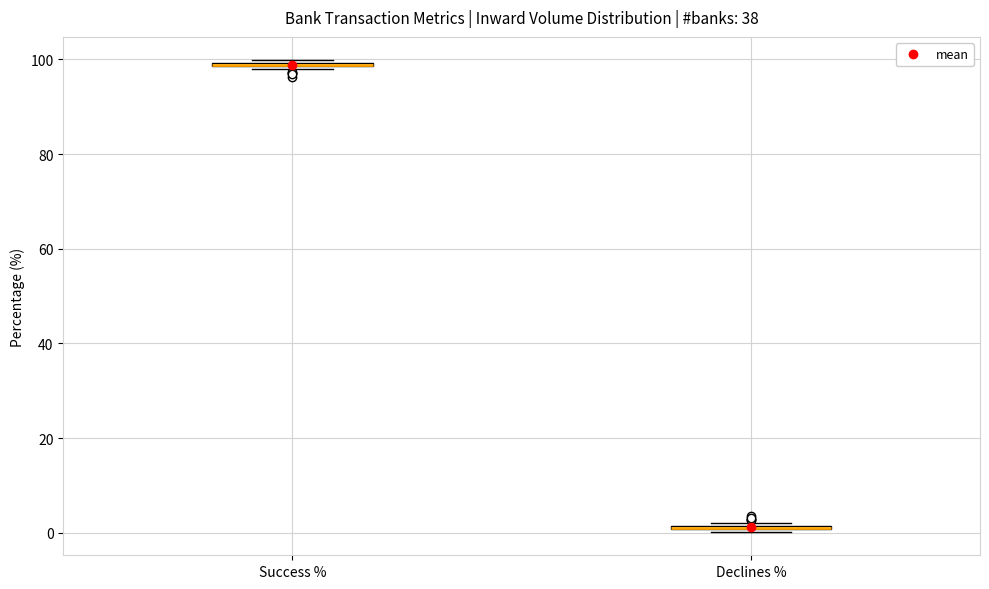

Where is the lower edge of the box for Success % on the y-axis? The values are not printed on the chart, so give them approximately, as read against the axis.

98